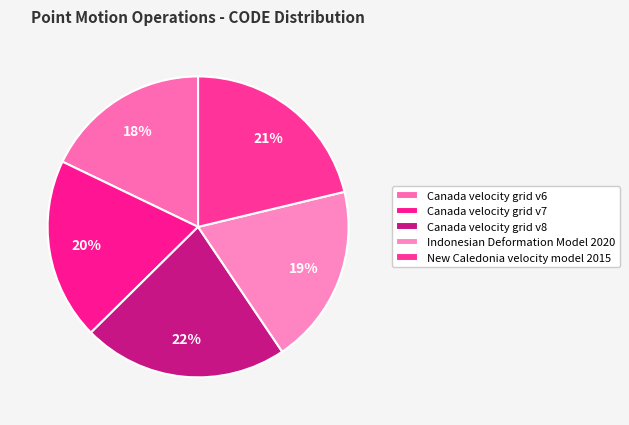

How many segments does this pie chart have?

5